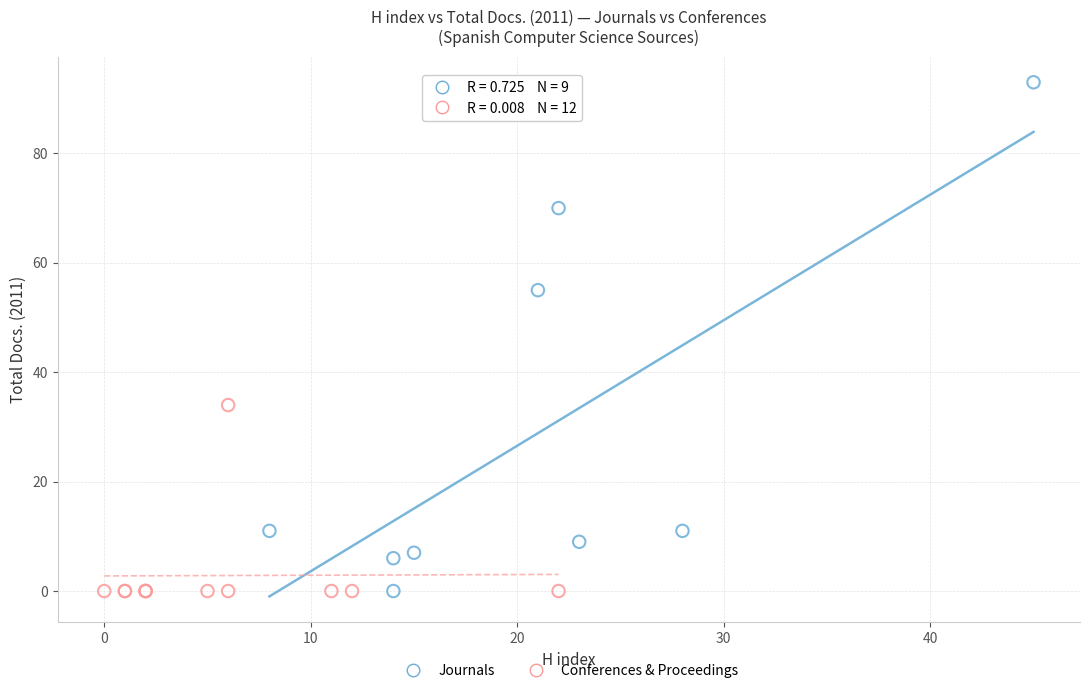

Which series contains the highest Y value?

Journals